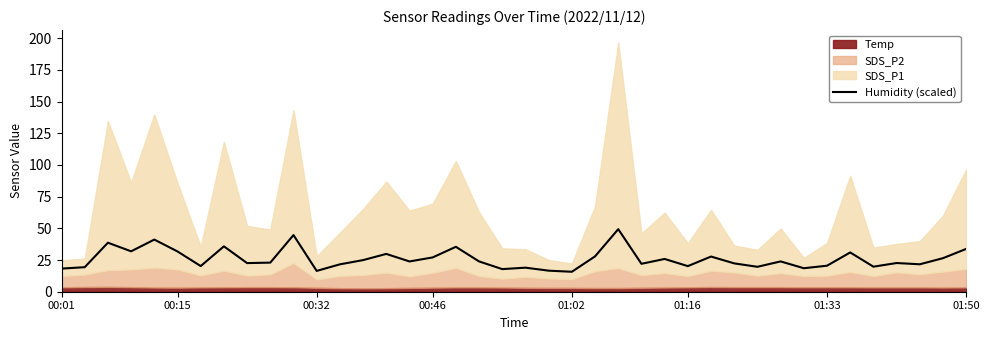

Does the chart have visible grid lines?

No